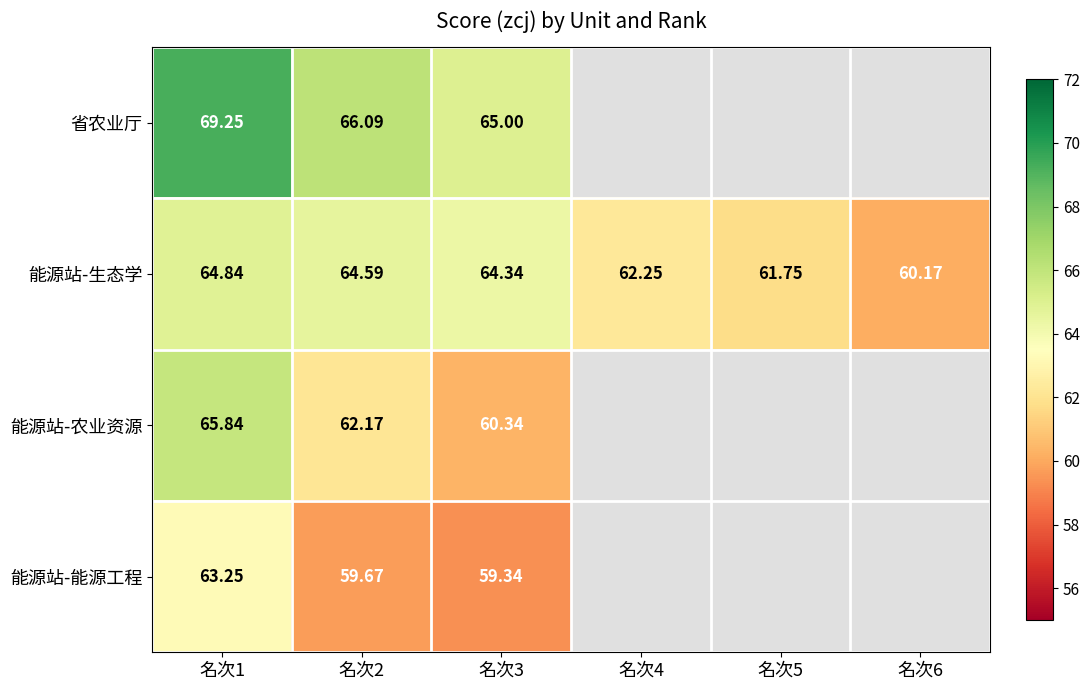

At 名次3, list the series in order from largest to smallest.

省农业厅, 能源站-生态学, 能源站-农业资源, 能源站-能源工程